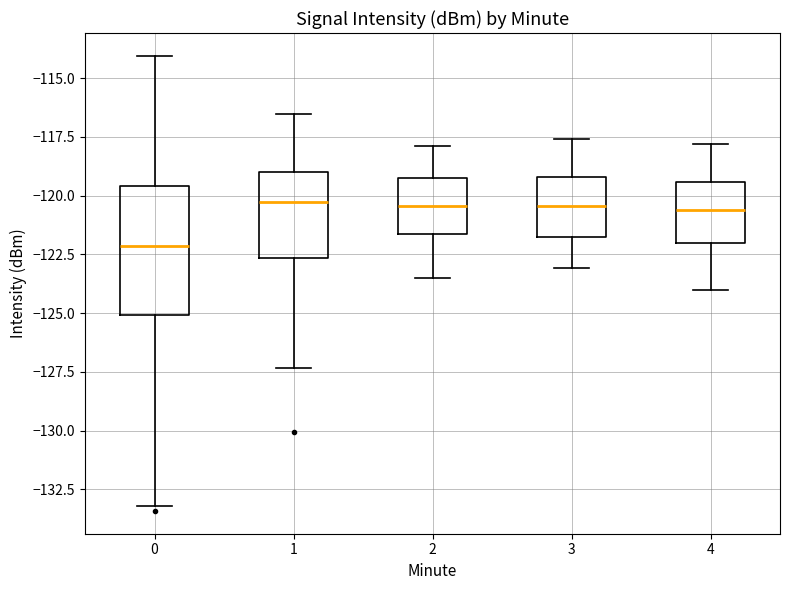

Reading left to right, read every box against the y-axis: the position of its median line, the range the box covers, and the ends of its whiskers. The values are not printed on the chart, so give them approximately, as read against the axis.

0: median -122.0, box -125.0 to -119.5, whiskers -133.0 to -114.0
1: median -120.5, box -122.5 to -119.0, whiskers -127.5 to -116.5
2: median -120.5, box -121.5 to -119.0, whiskers -123.5 to -118.0
3: median -120.5, box -121.5 to -119.0, whiskers -123.0 to -117.5
4: median -120.5, box -122.0 to -119.5, whiskers -124.0 to -118.0